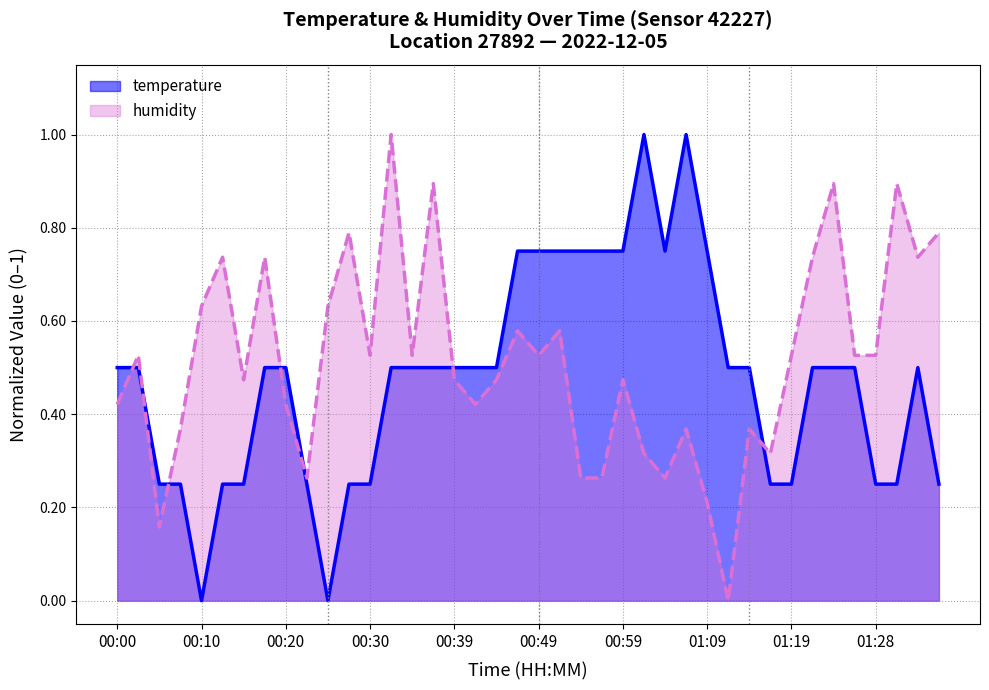

What is the sum of all humidity values?

20.6